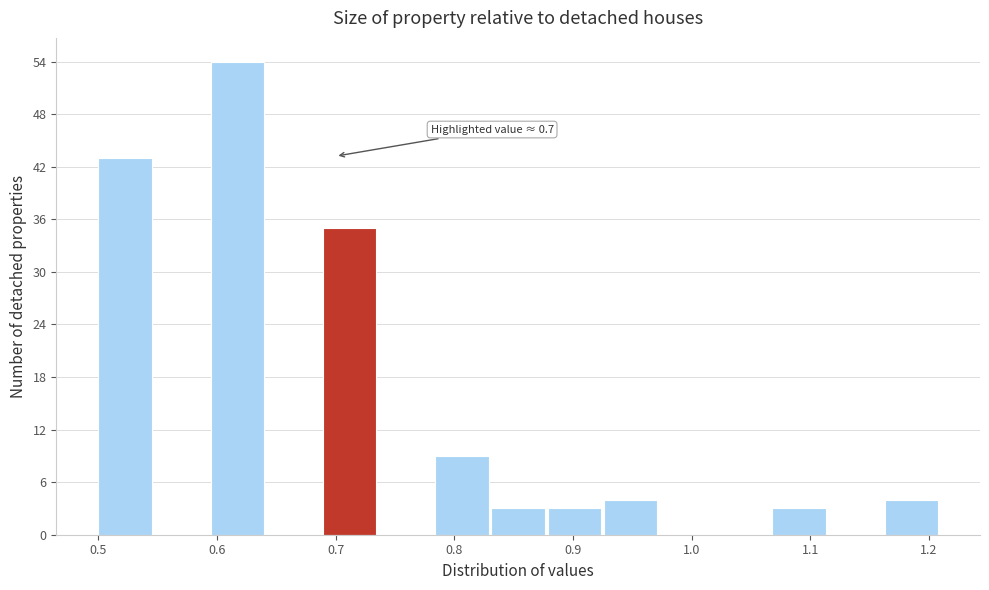

Over which range of the x-axis is the bar tallest?

0.59 to 0.64